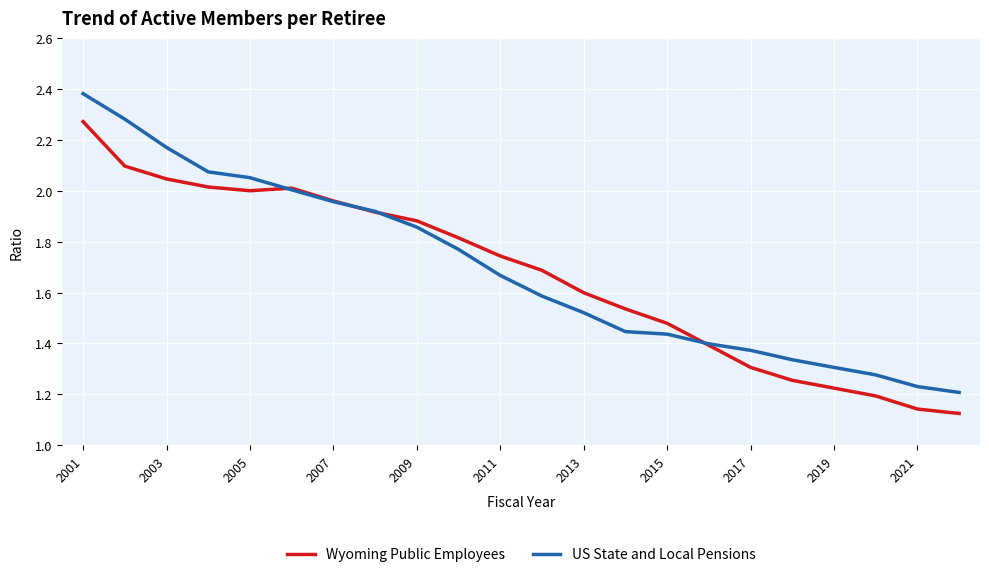

Rank the series by their maximum value, from highest to lowest.

US State and Local Pensions, Wyoming Public Employees